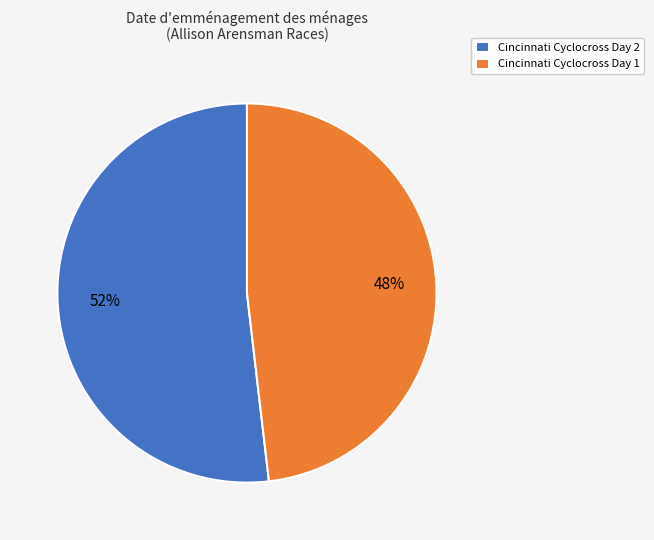

To the nearest percent, what is the average slice percentage?

50%